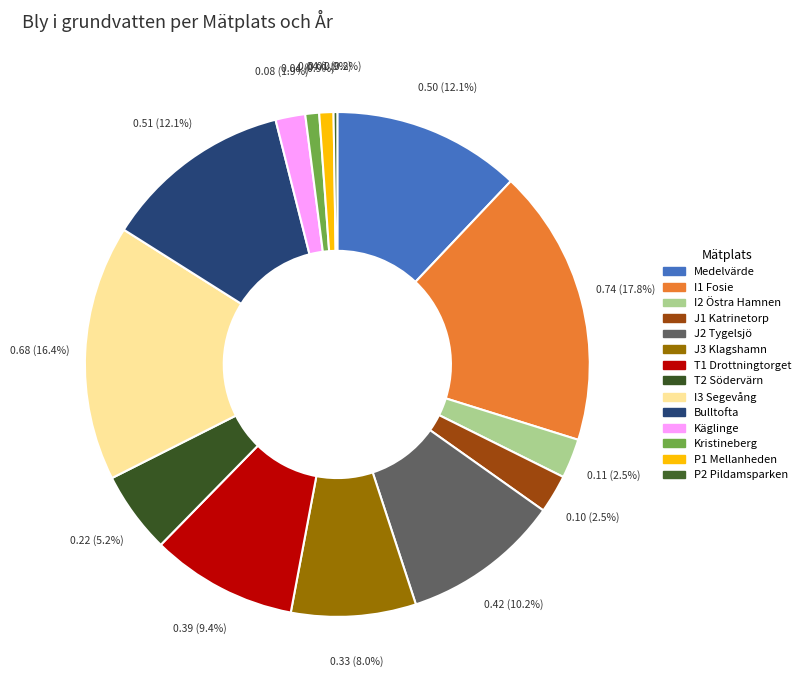

Which category has the biggest portion of the pie?

I1 Fosie(2003)